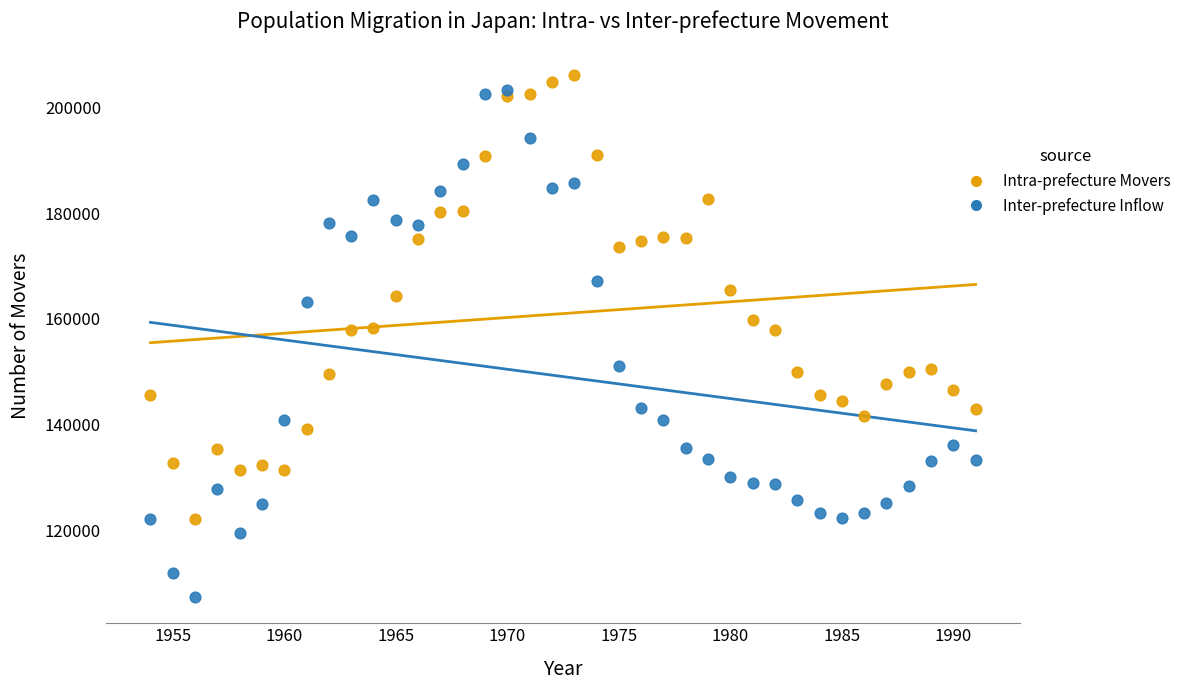

Across all data points, what is the range of X values (max minus min)?

37